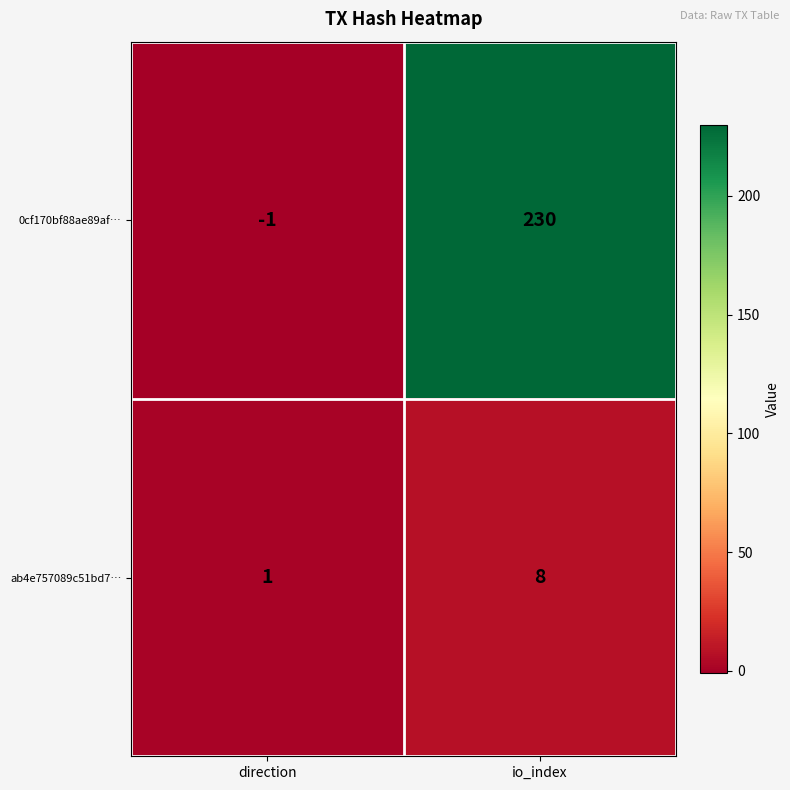

Which category has the highest value across all series?

io_index